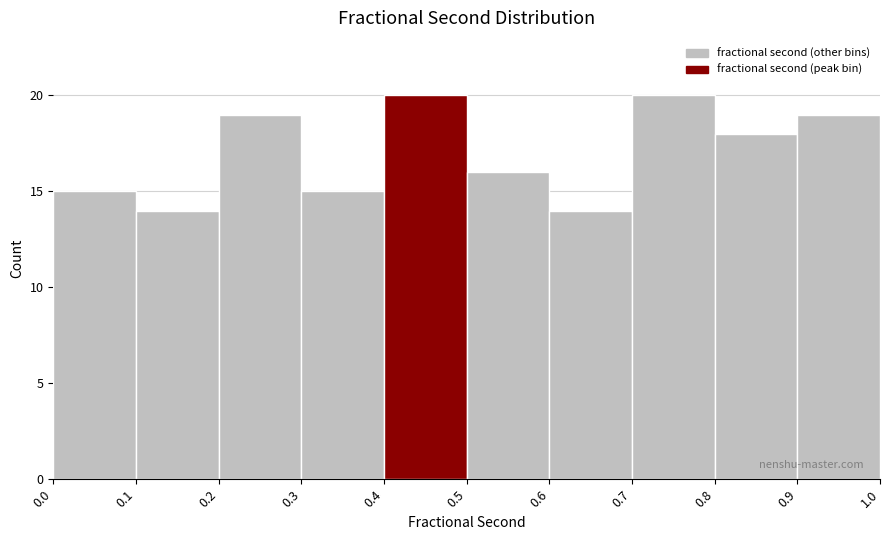

What is the height of the bar covering 0.7 to 0.8 on the x-axis? The values are not printed on the chart, so give them approximately, as read against the axis.

20